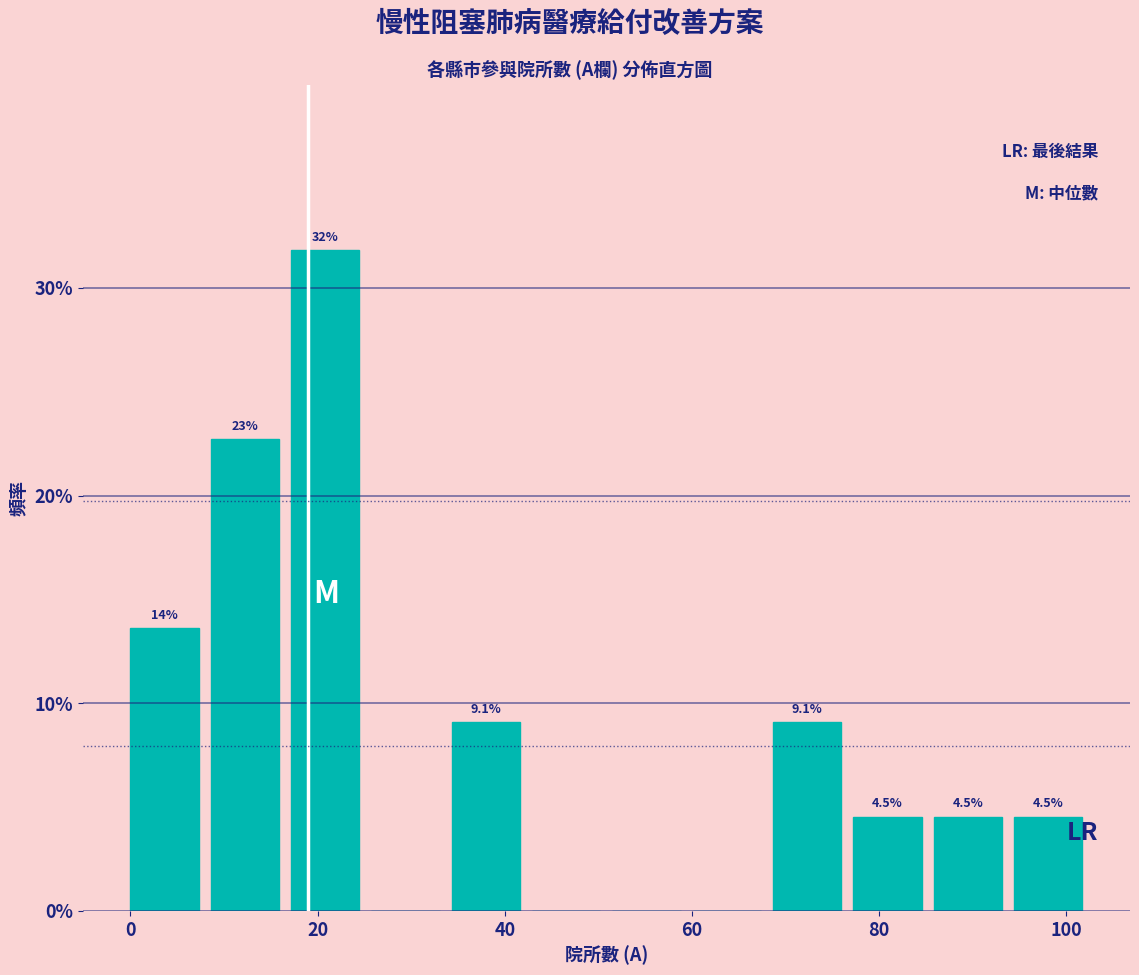

Which range on the x-axis has the tallest bar?

18 to 26